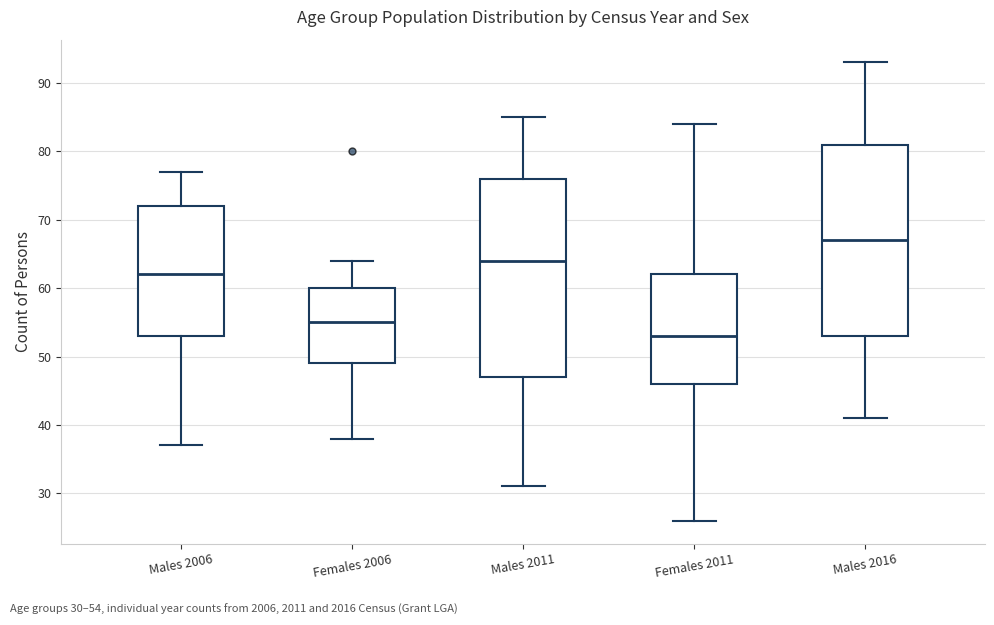

Where does the lower whisker of the box for Females 2006 end on the y-axis? The values are not printed on the chart, so give them approximately, as read against the axis.

38